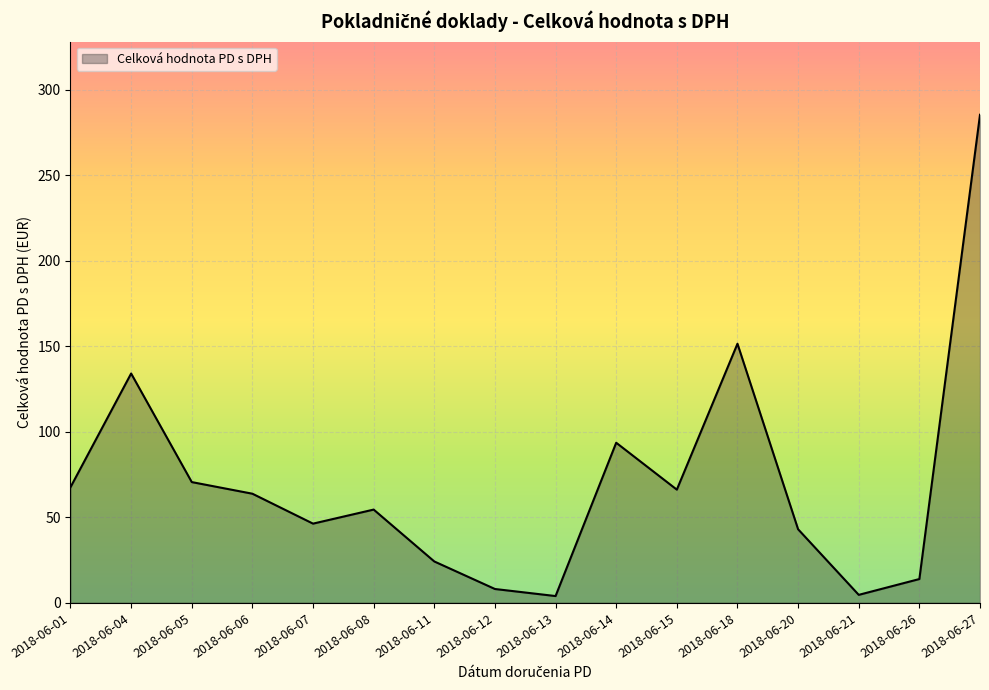

What is the smallest value displayed?

3.9